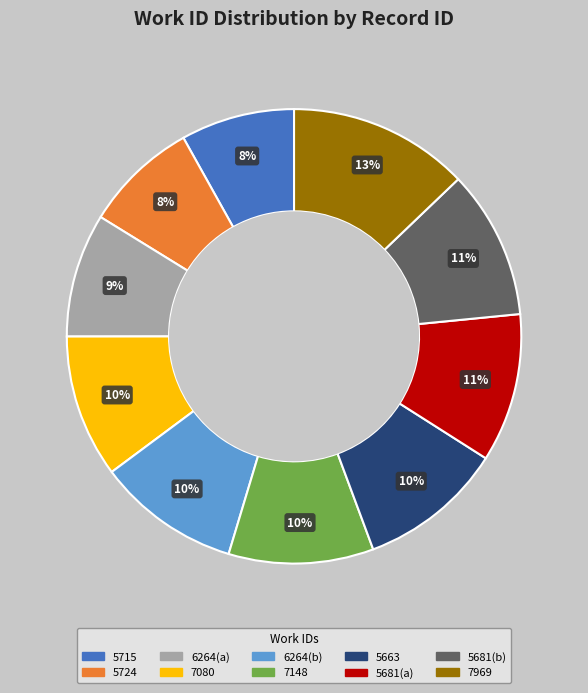

Is there any slice that represents more than half of the pie?

No